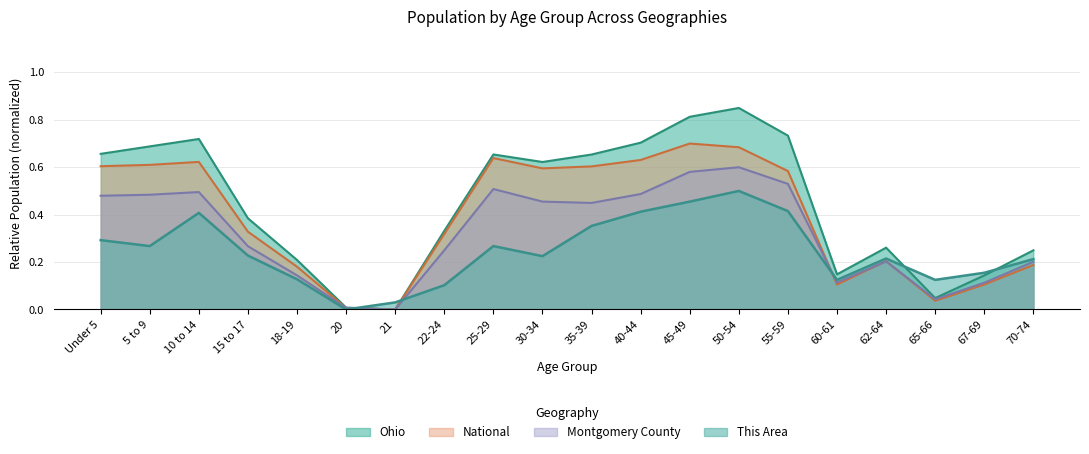

What is the total value across all series at 67-69?

0.5